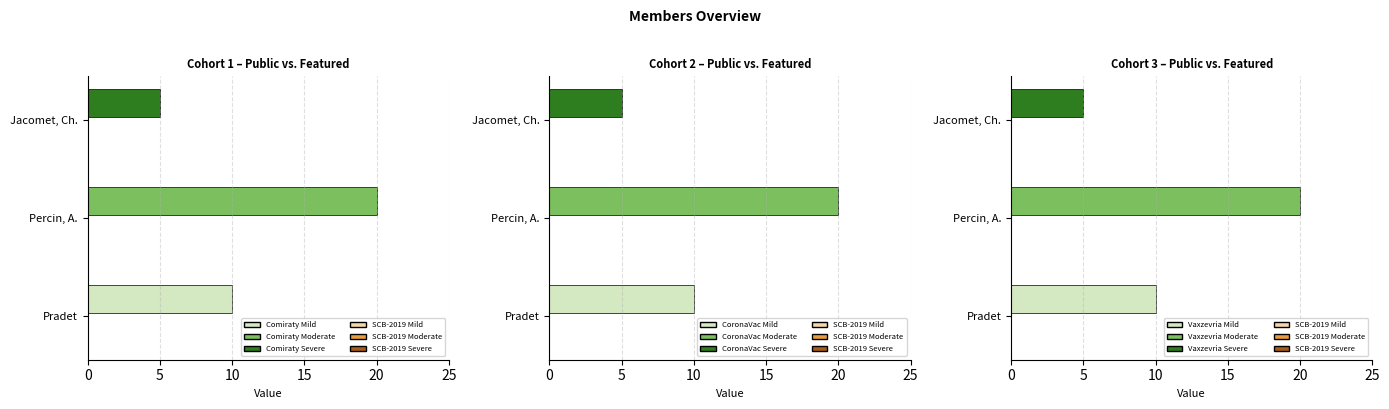

Does the chart contain stacked bars?

No